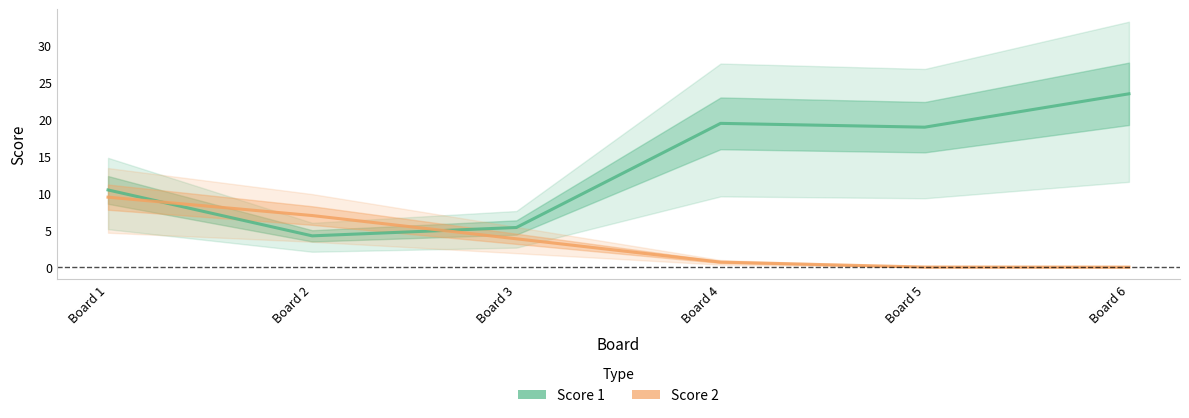

True or false: Score 2 and Score 1 intersect in this chart.

True